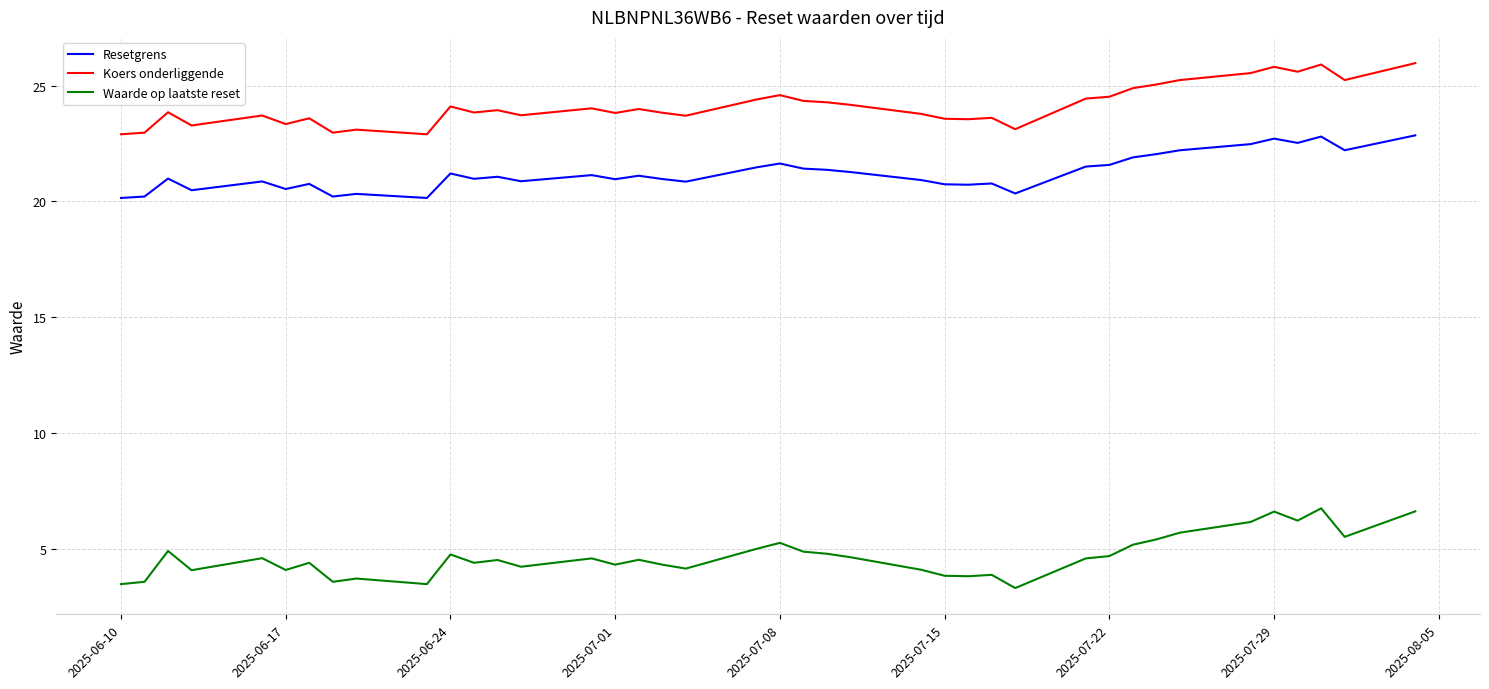

True or false: Waarde op laatste reset and Koers onderliggende cross at least once.

False